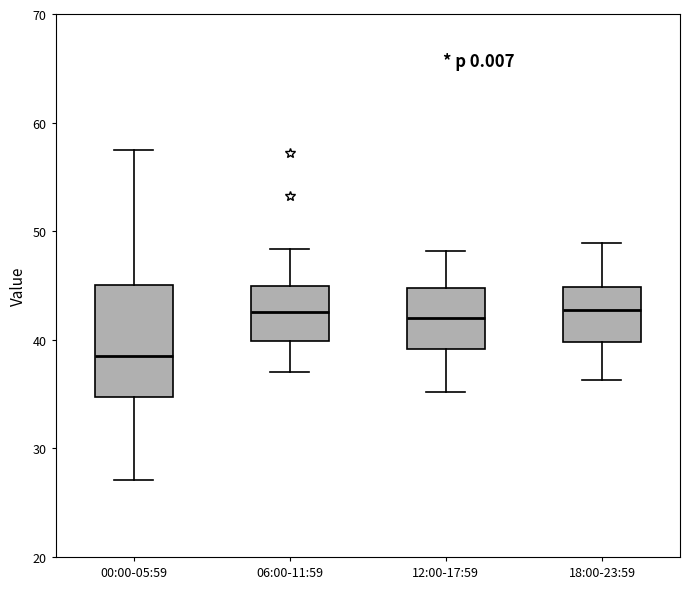

Reading left to right, read every box against the y-axis: the position of its median line, the range the box covers, and the ends of its whiskers. The values are not printed on the chart, so give them approximately, as read against the axis.

00:00-05:59: median 39, box 35 to 45, whiskers 27 to 57
06:00-11:59: median 43, box 40 to 45, whiskers 37 to 48
12:00-17:59: median 42, box 39 to 45, whiskers 35 to 48
18:00-23:59: median 43, box 40 to 45, whiskers 36 to 49